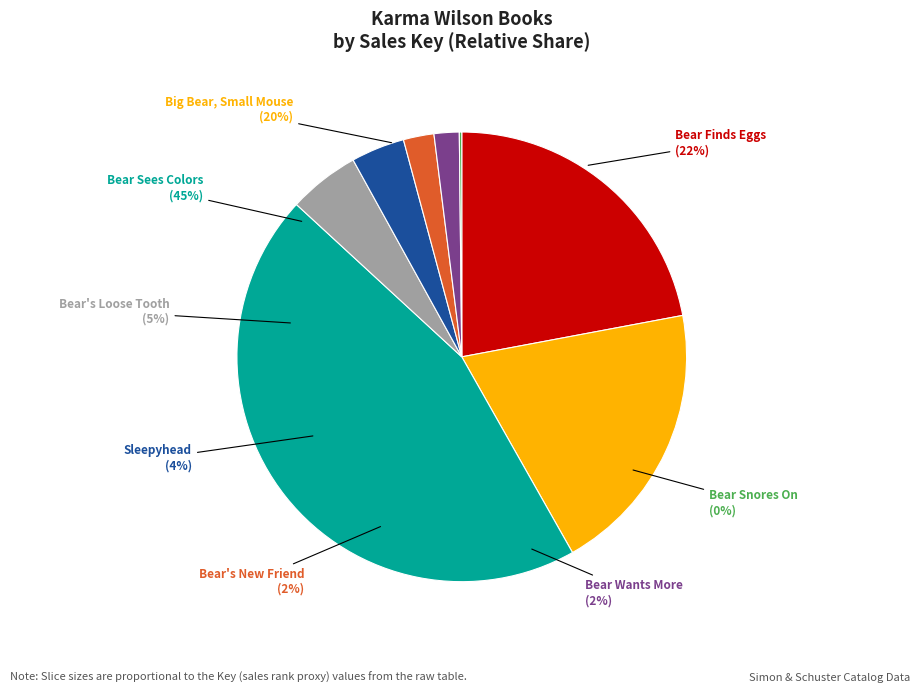

The Sleepyhead slice represents 17% of the pie. True or false?

False